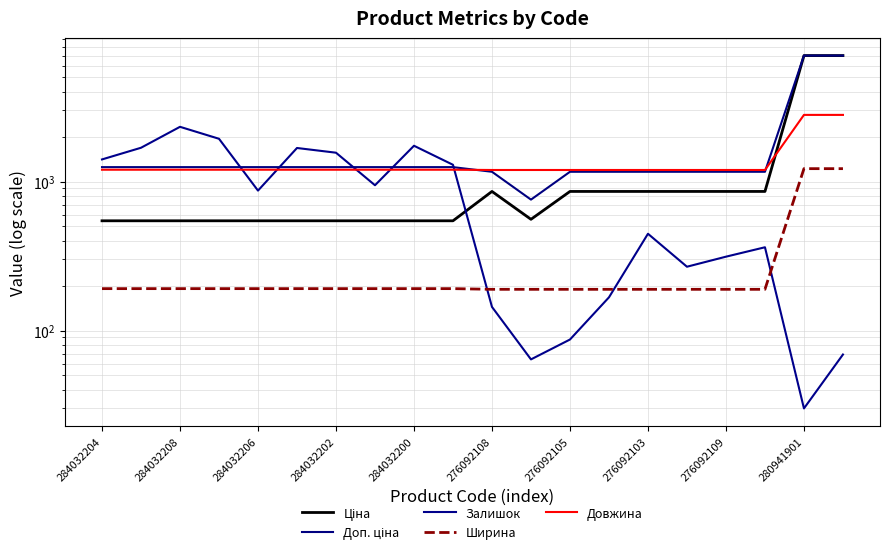

Where is the first local maximum for Залишок?

284032208